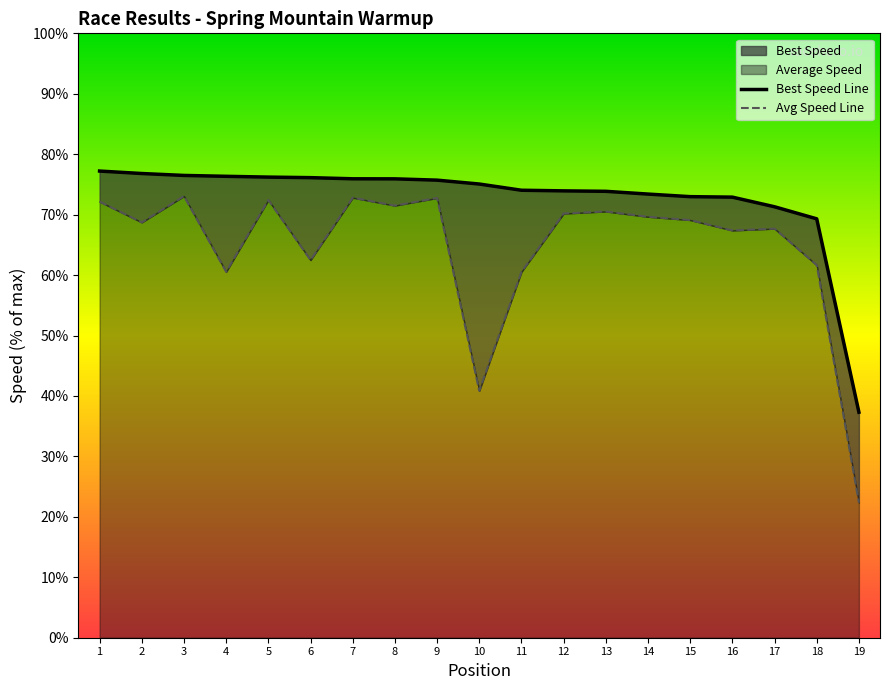

Reading left to right, what are all the values shown in this chart?

Best Speed Line: 1=77.2	2=76.8	3=76.5	4=76.3	5=76.2	6=76.1	7=75.9	8=75.9	9=75.7	10=75.1	11=74.0	12=73.9	13=73.9	14=73.4	15=73.0	16=72.9	17=71.3	18=69.3	19=37.3
Avg Speed Line: 1=72.2	2=68.7	3=73.1	4=60.5	5=72.4	6=62.5	7=72.8	8=71.5	9=72.8	10=40.9	11=60.5	12=70.2	13=70.5	14=69.7	15=69.1	16=67.4	17=67.7	18=61.7	19=22.4